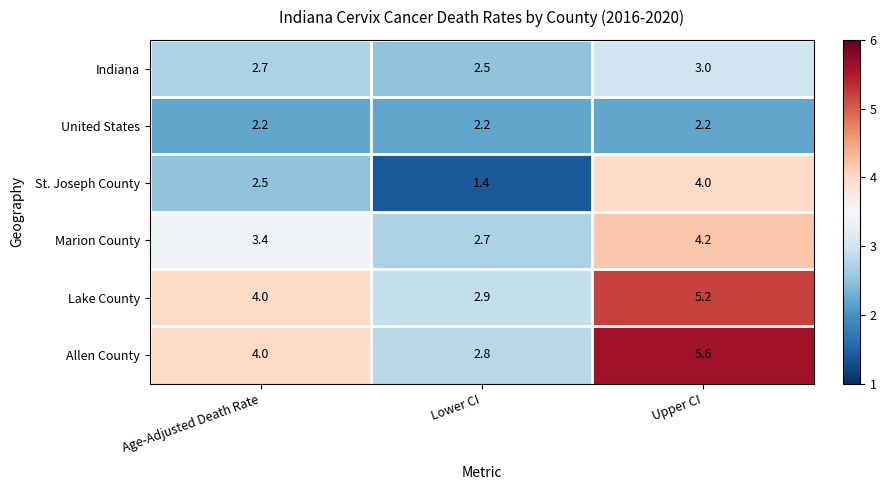

At which label is Marion County closest to 3?

Lower CI